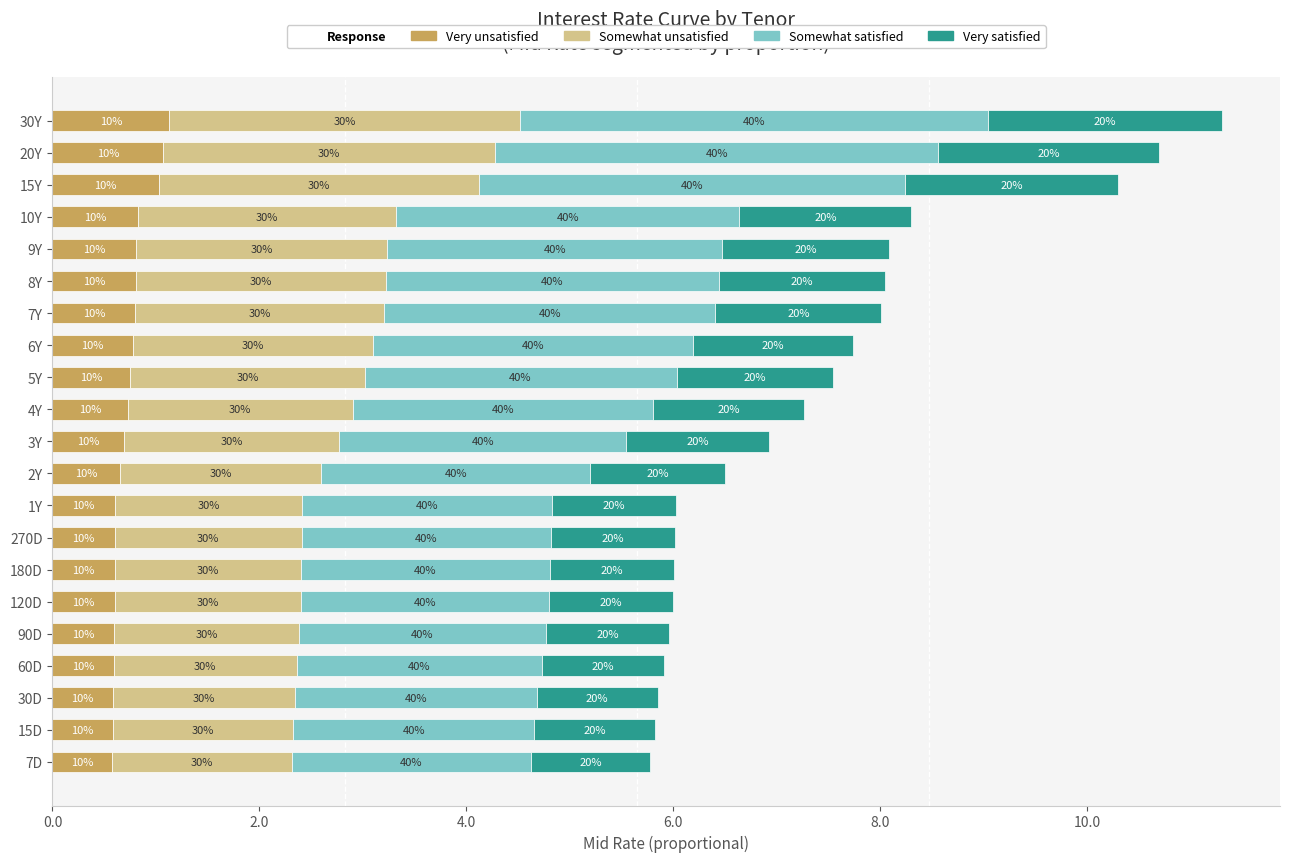

What are all the series names shown in the legend?

Very unsatisfied, Somewhat unsatisfied, Somewhat satisfied, Very satisfied